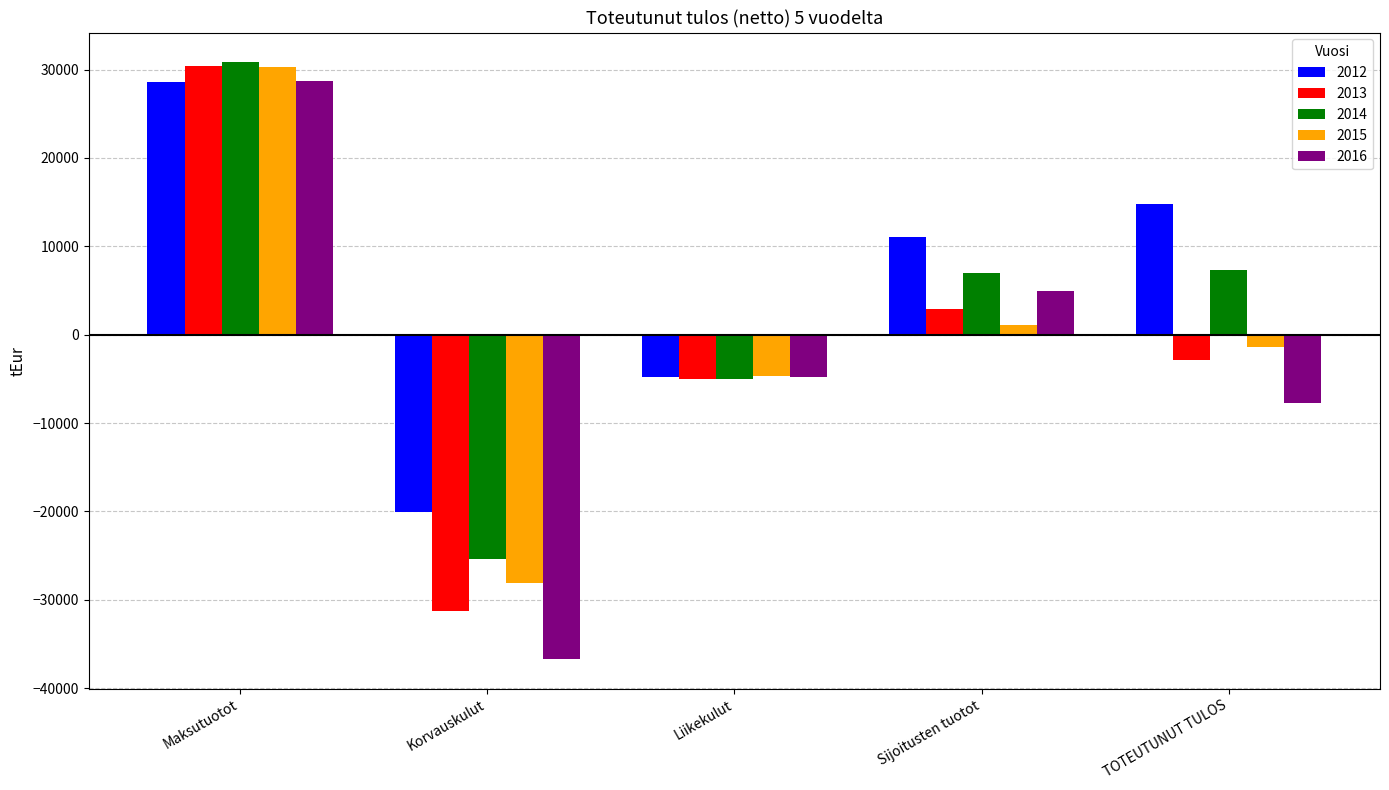

True or false: 2016 has a value of -8326.5 at Liikekulut.

False